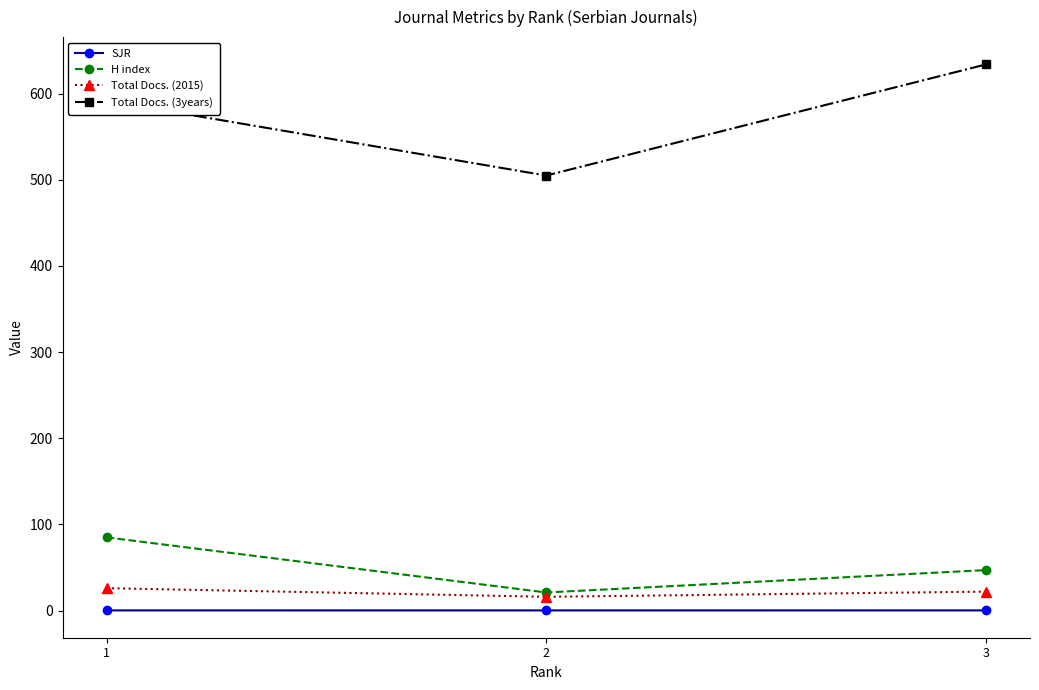

What is the sum of the Total Docs. (3years) values at 3 and 2?

1139.0